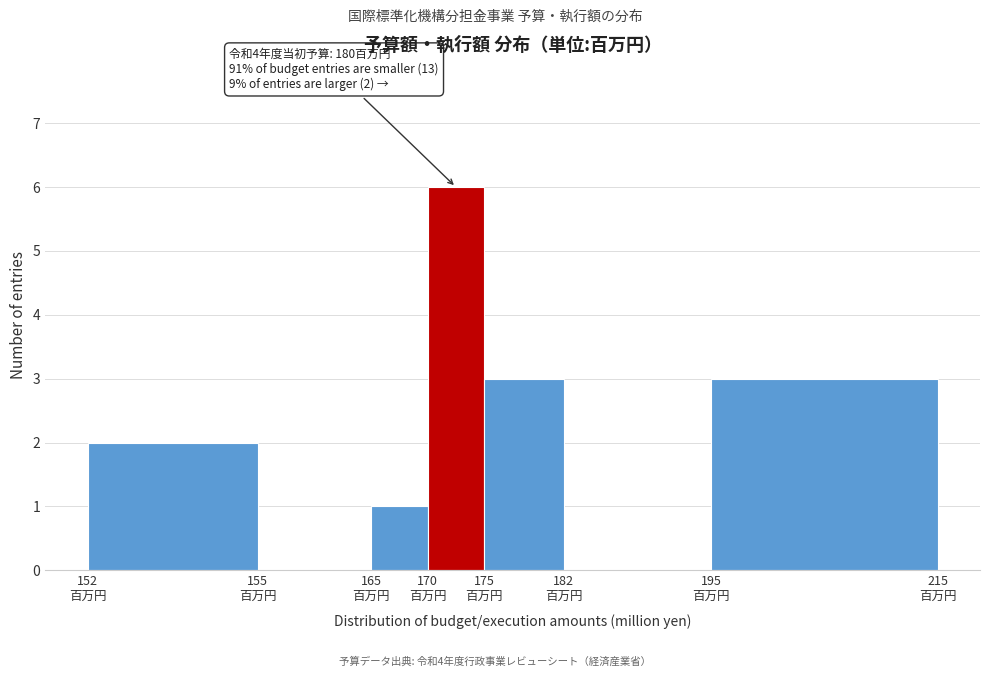

What is the sum of all values?

15